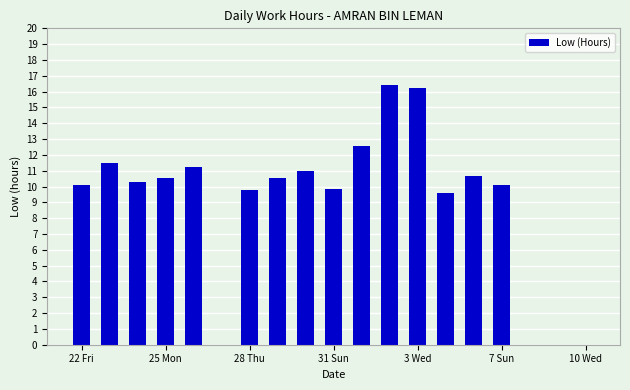

What is the maximum value shown in the chart?

16.4